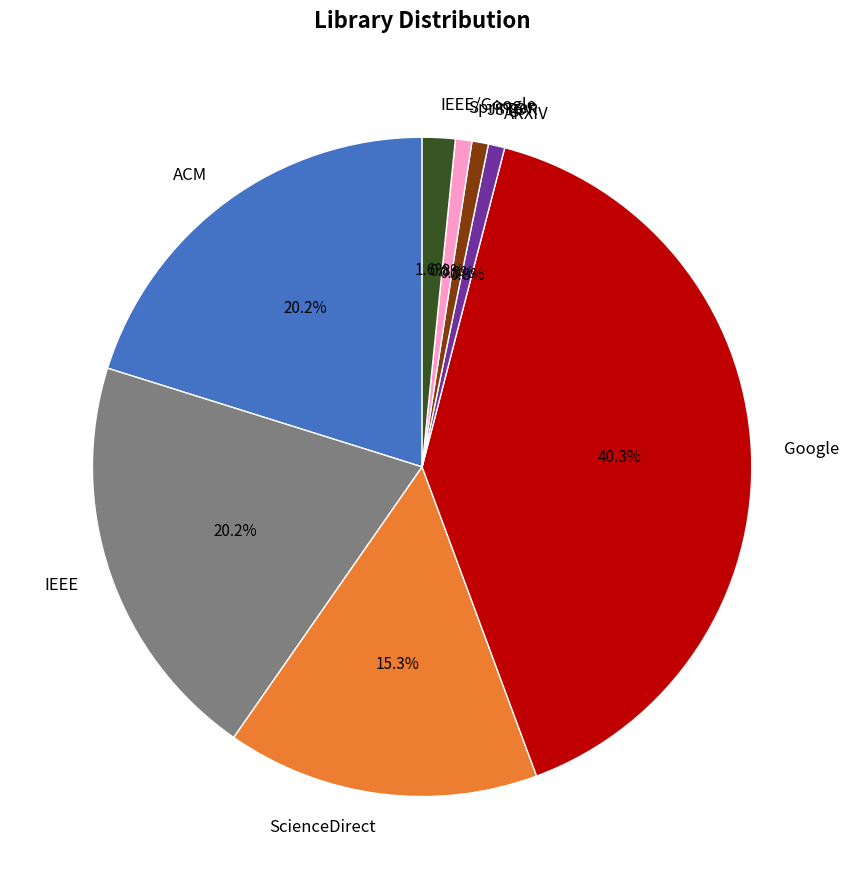

To the nearest percent, what portion does ARXIV represent?

1%